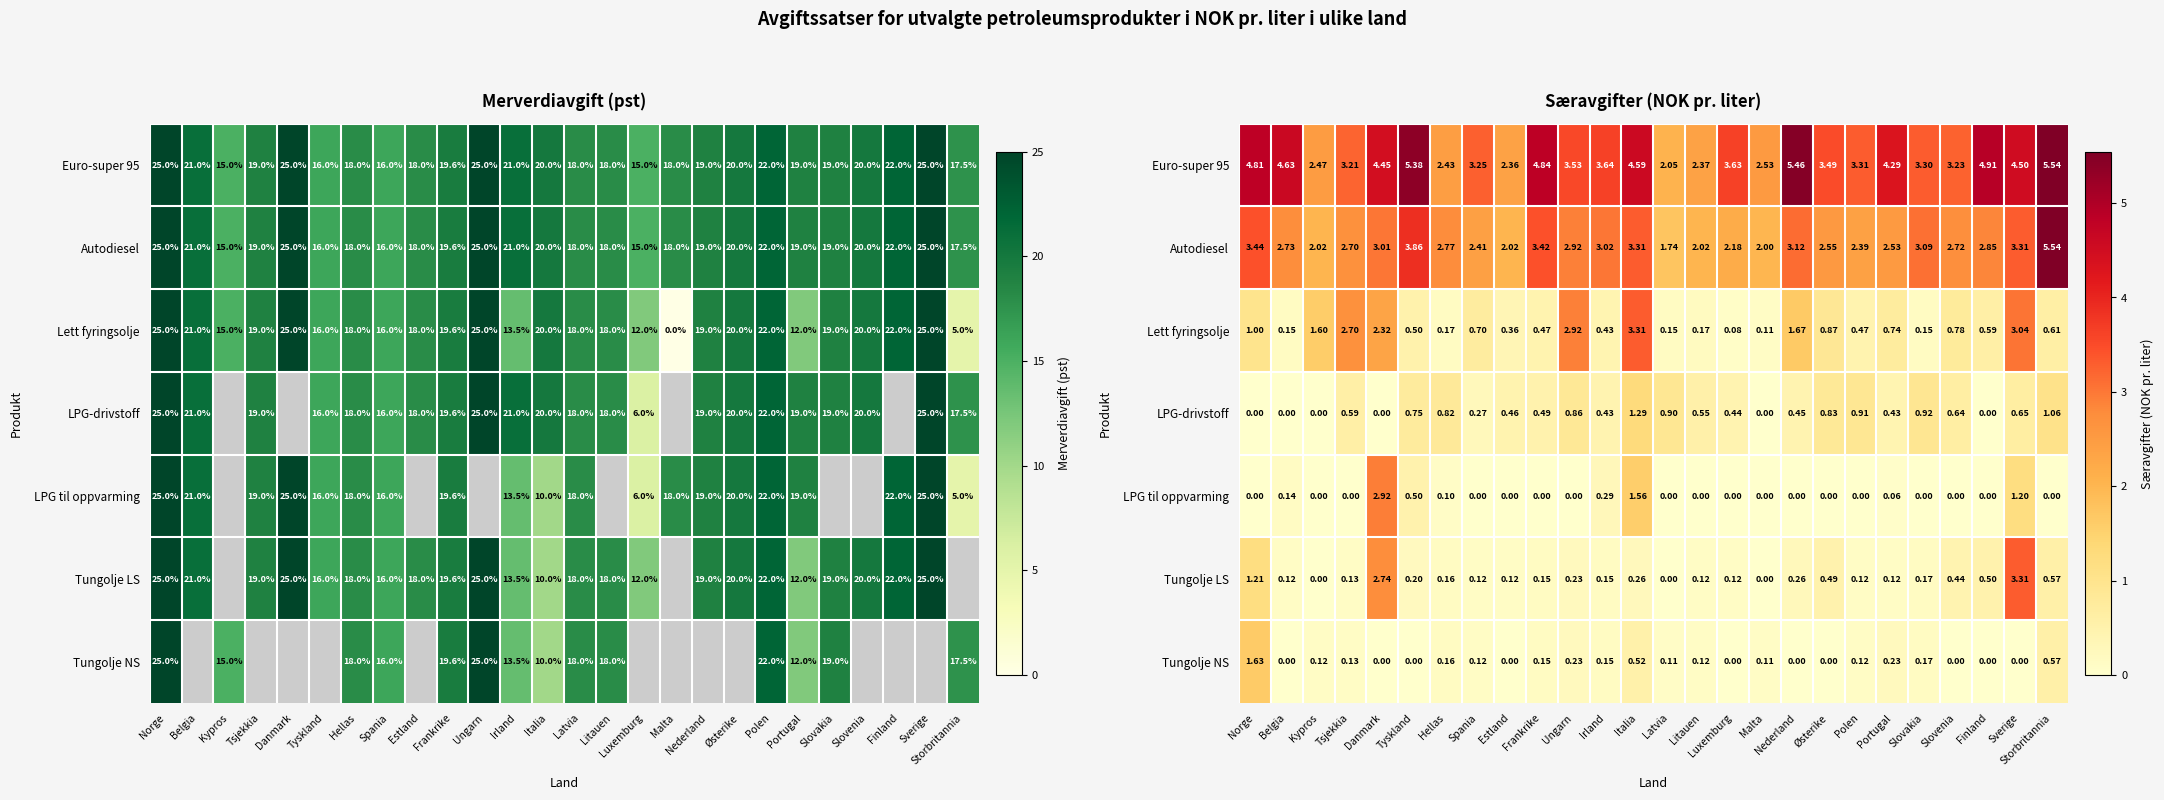

Which category has the lowest value in the LPG-drivstoff series?

Norge